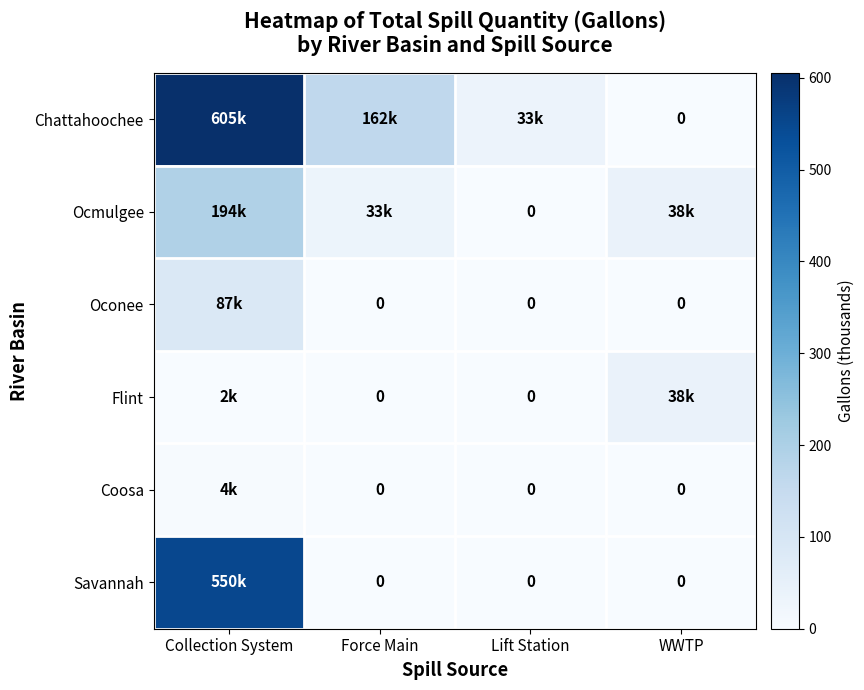

True or false: Oconee has a value of 87.0 at Collection System.

True